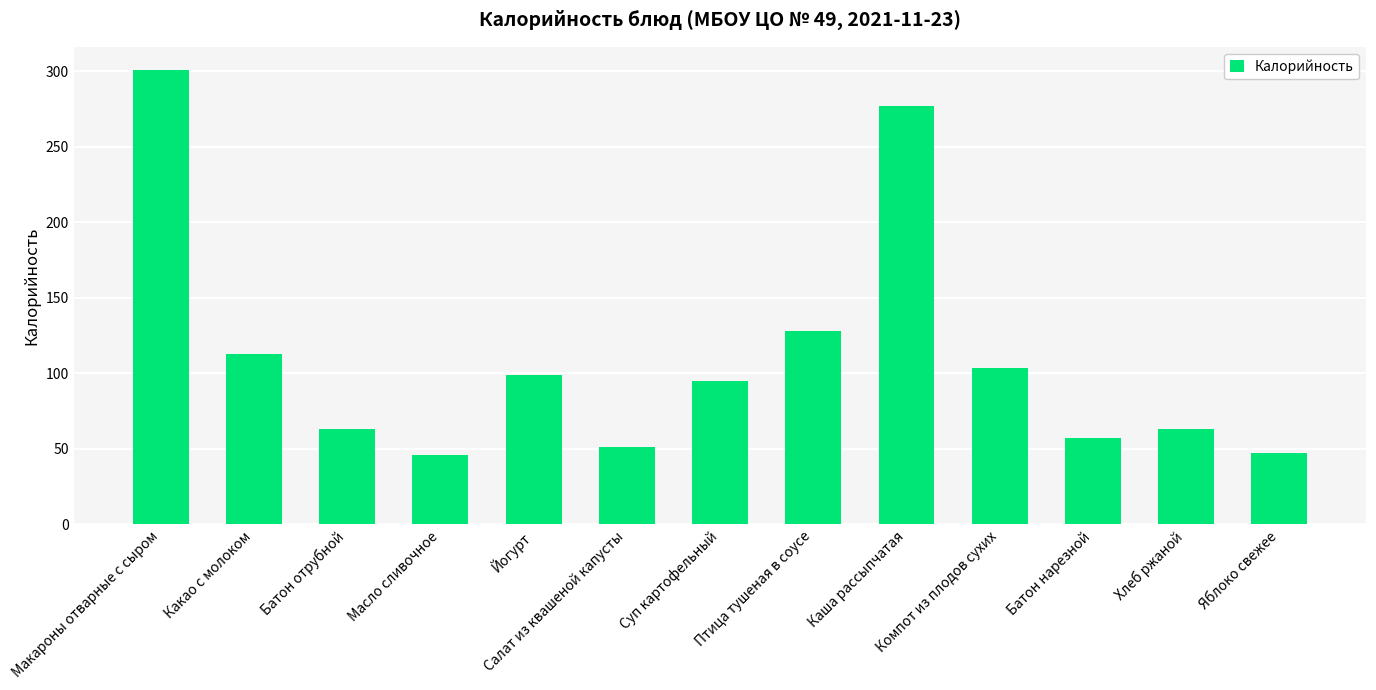

How many categories are shown in the chart?

13